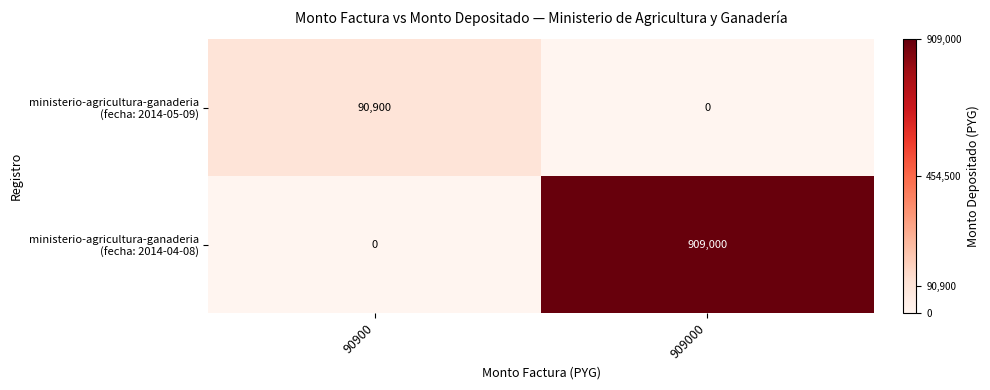

What is the maximum value shown in the chart?

909000